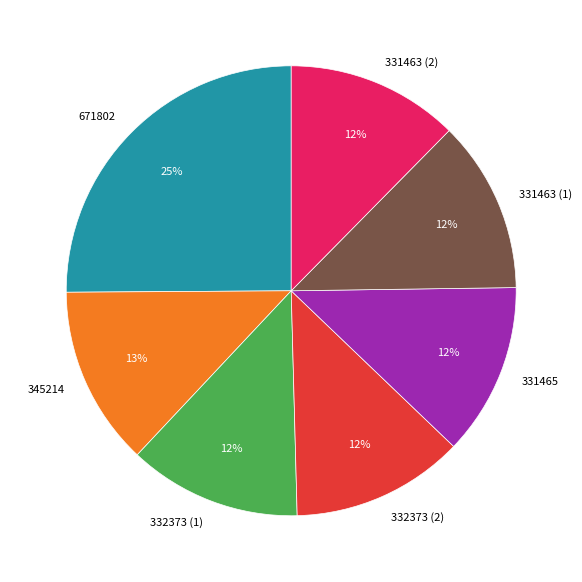

Do 671802 and 331463 (1) together represent more than half of the pie?

No